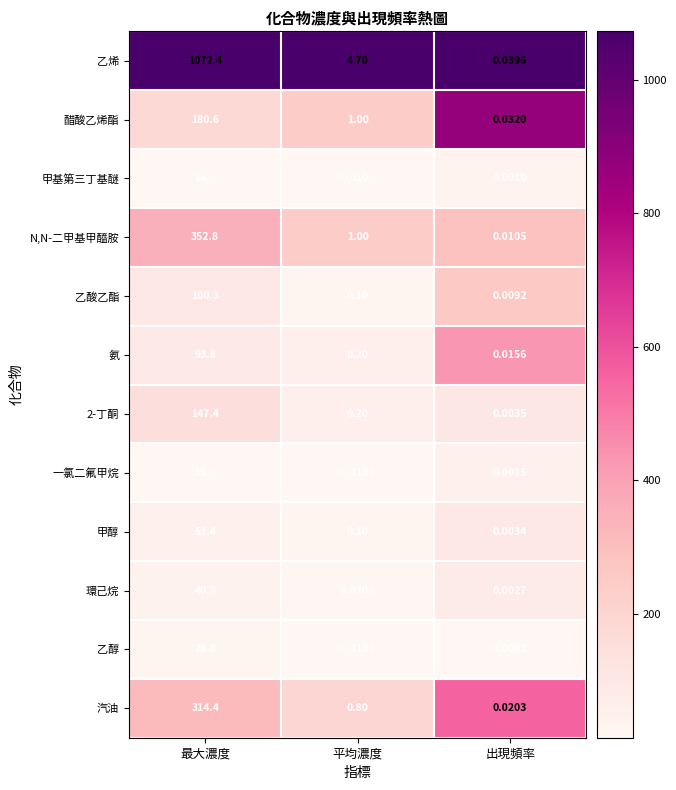

Is the value of 醋酸乙烯酯 at 最大濃度 greater than the value of 汽油 at 最大濃度?

No